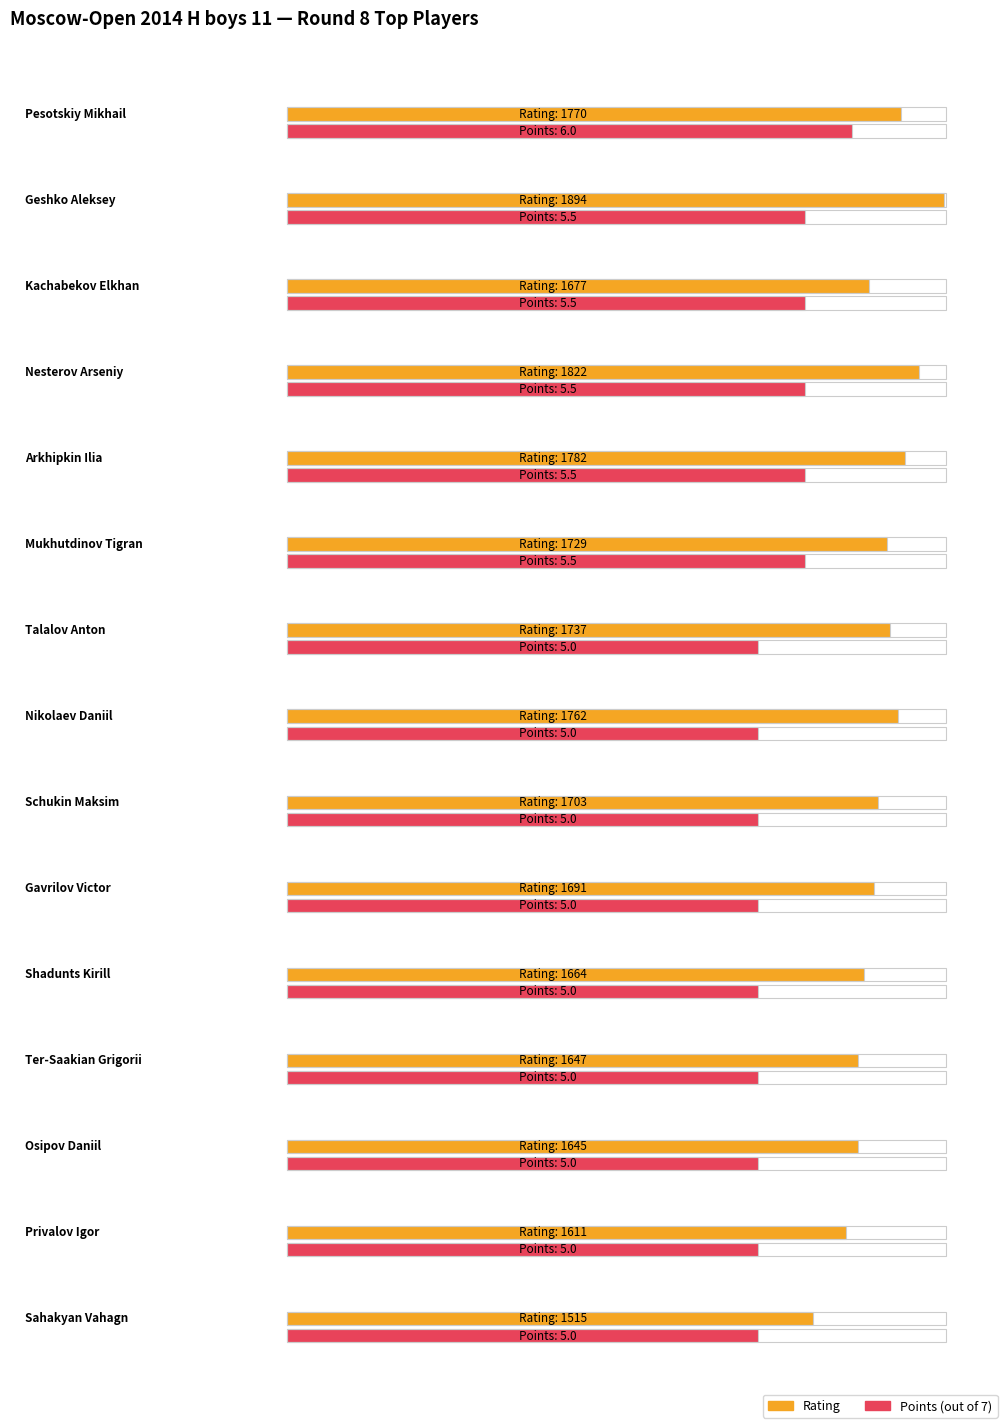

List the series in order of their overall mean, lowest first.

Points, Rating